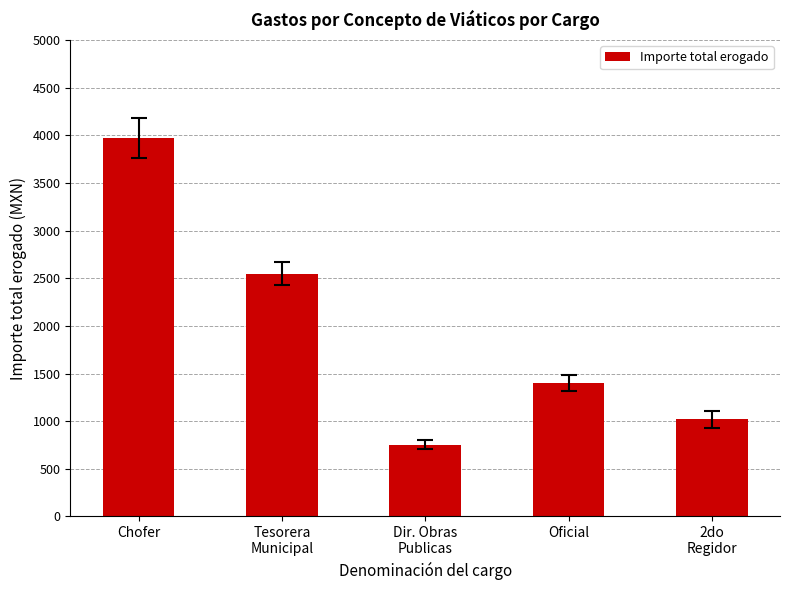

Reading right to left, what are all the values shown in this chart?

2do
Regidor=1020.0	Oficial=1400.0	Dir. Obras
Publicas=755.0	Tesorera
Municipal=2545.0	Chofer=3975.5